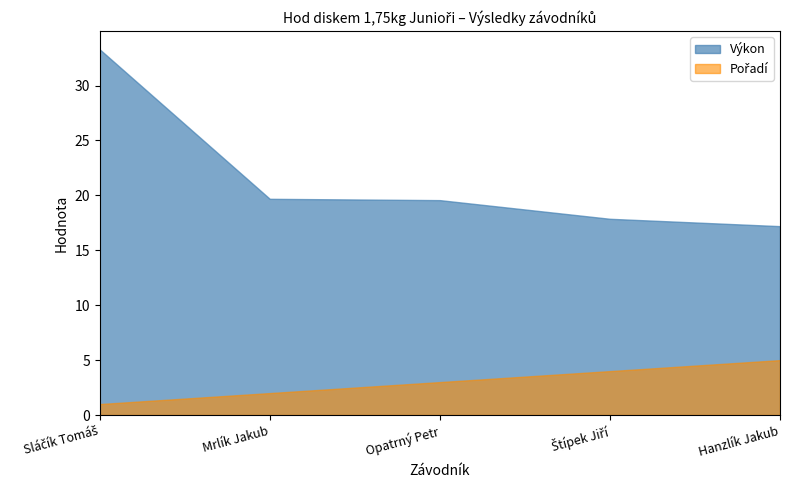

What is the total value across all series at Mrlík Jakub?

21.7